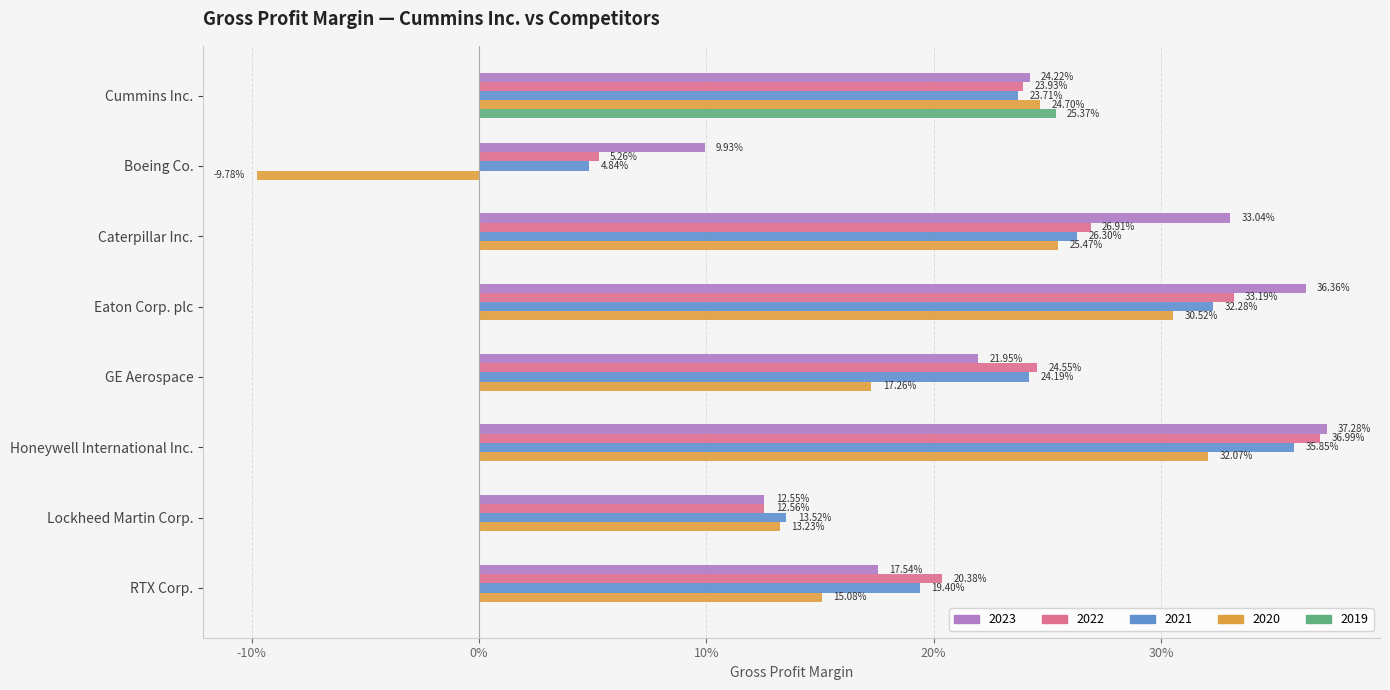

List the series in order of their peak value, lowest first.

2019, 2020, 2021, 2022, 2023